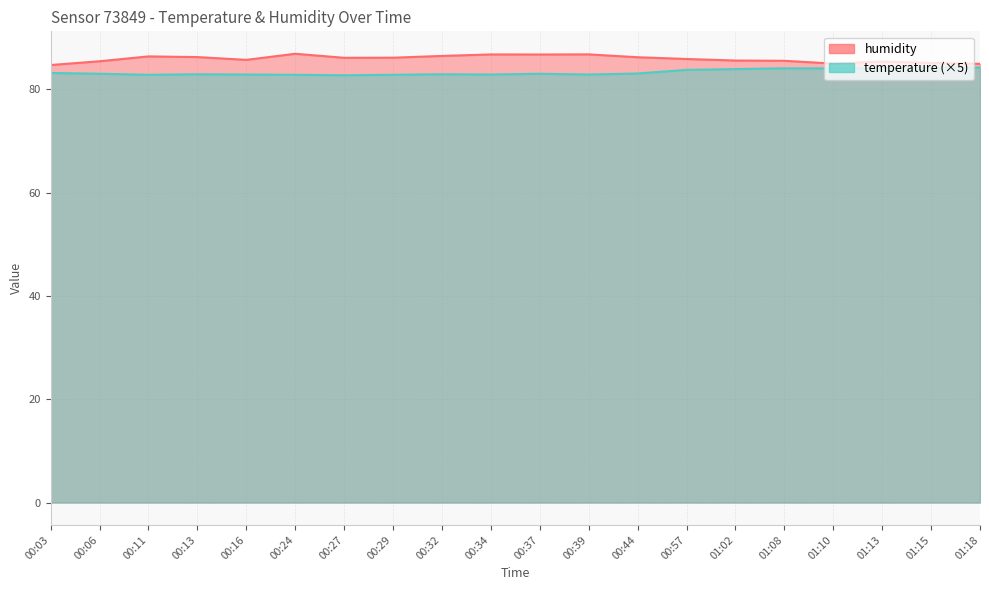

Which has a higher value, 01:10 or 00:11?

00:11